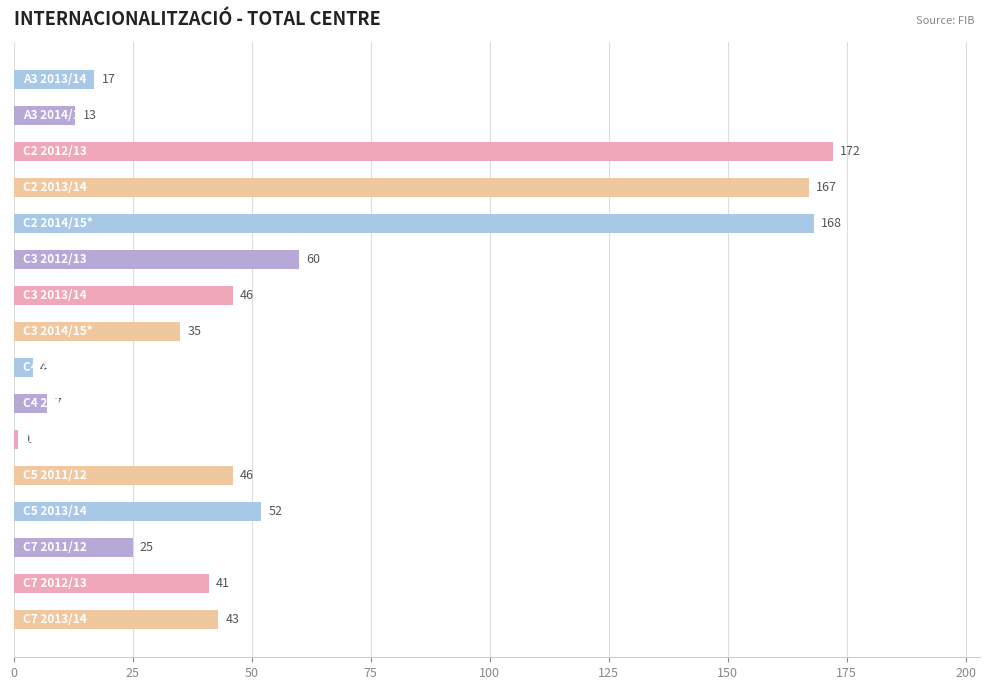

What is the greatest value displayed?

172